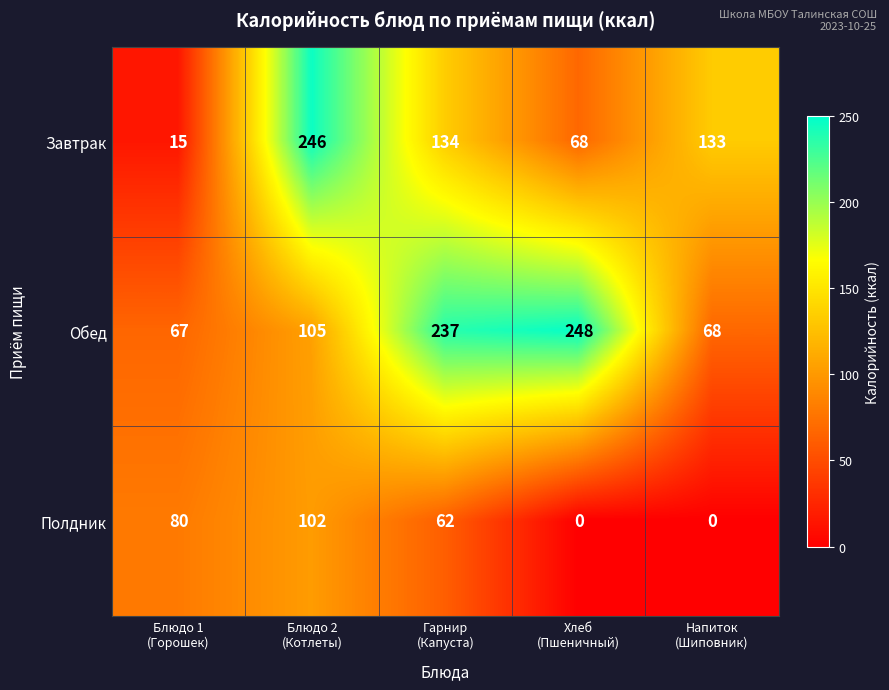

Which label corresponds to the largest value in the chart?

Хлеб
(Пшеничный)